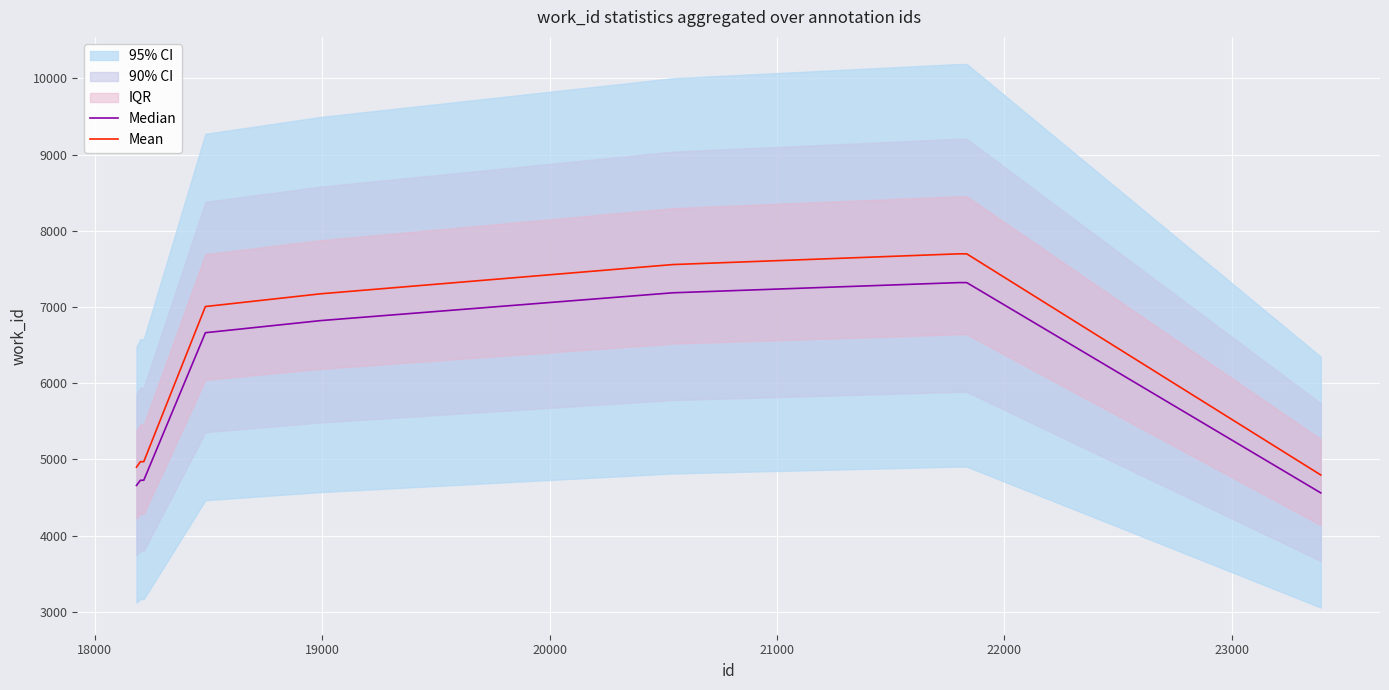

What is the sum of all Median values?

61306.9